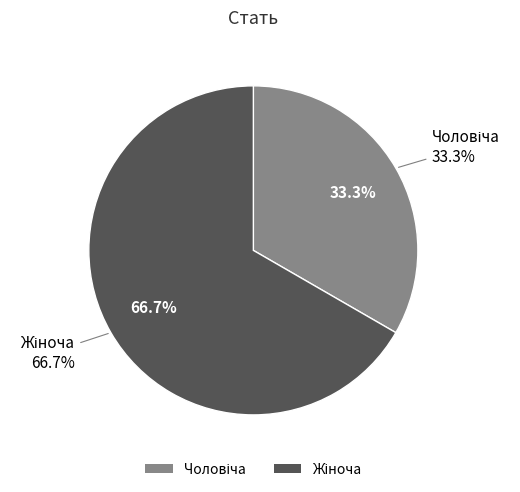

How many segments does this pie chart have?

2